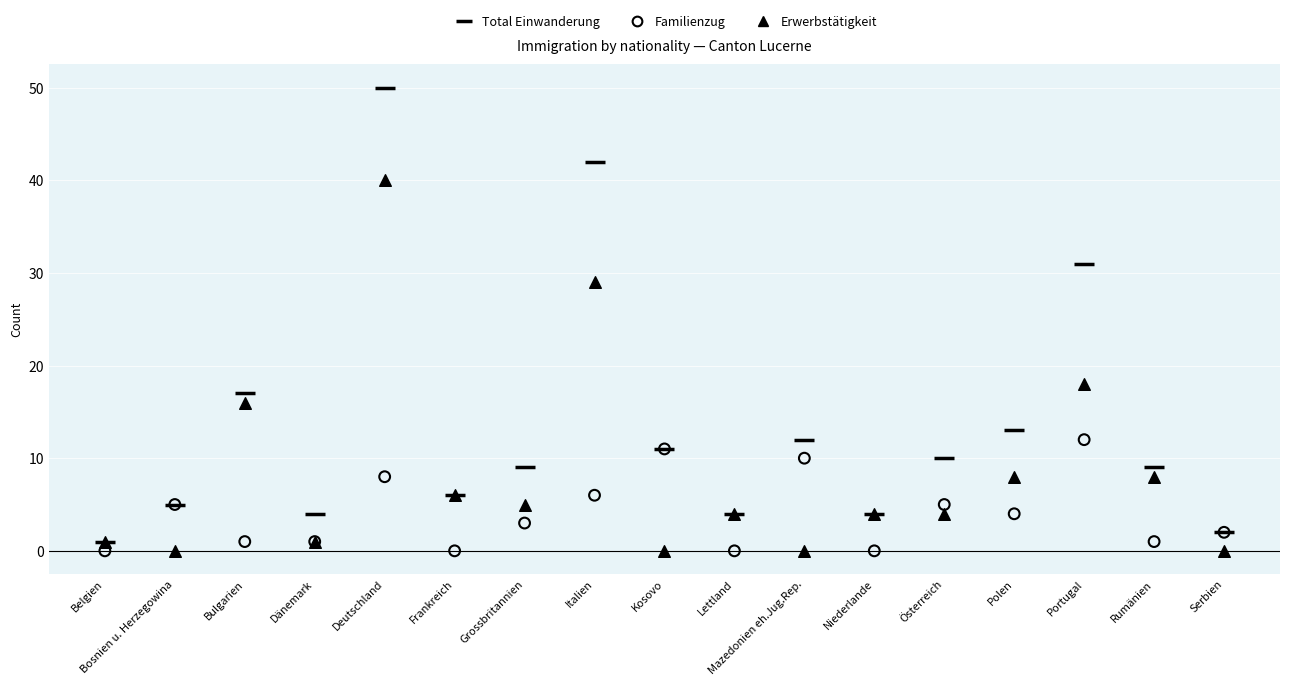

In the Erwerbstätigkeit series, what Y value is closest to 20?

18